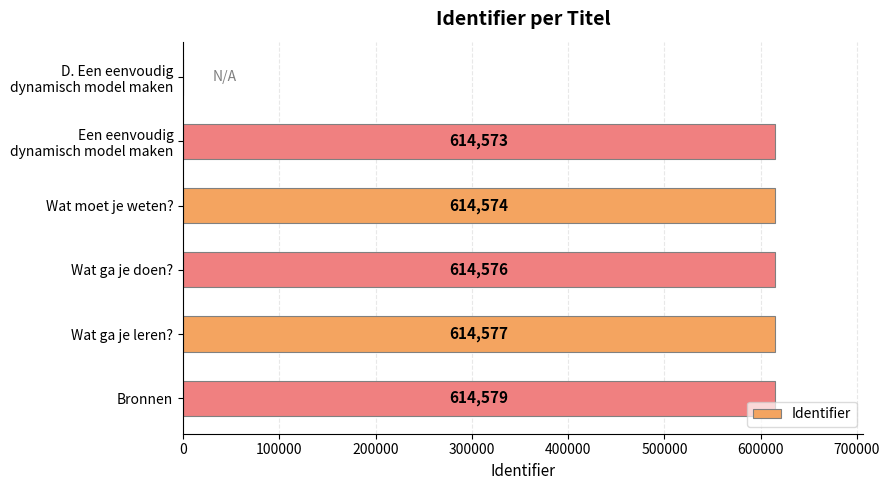

Which has a higher value, Wat ga je doen? or Wat ga je leren??

Wat ga je leren?